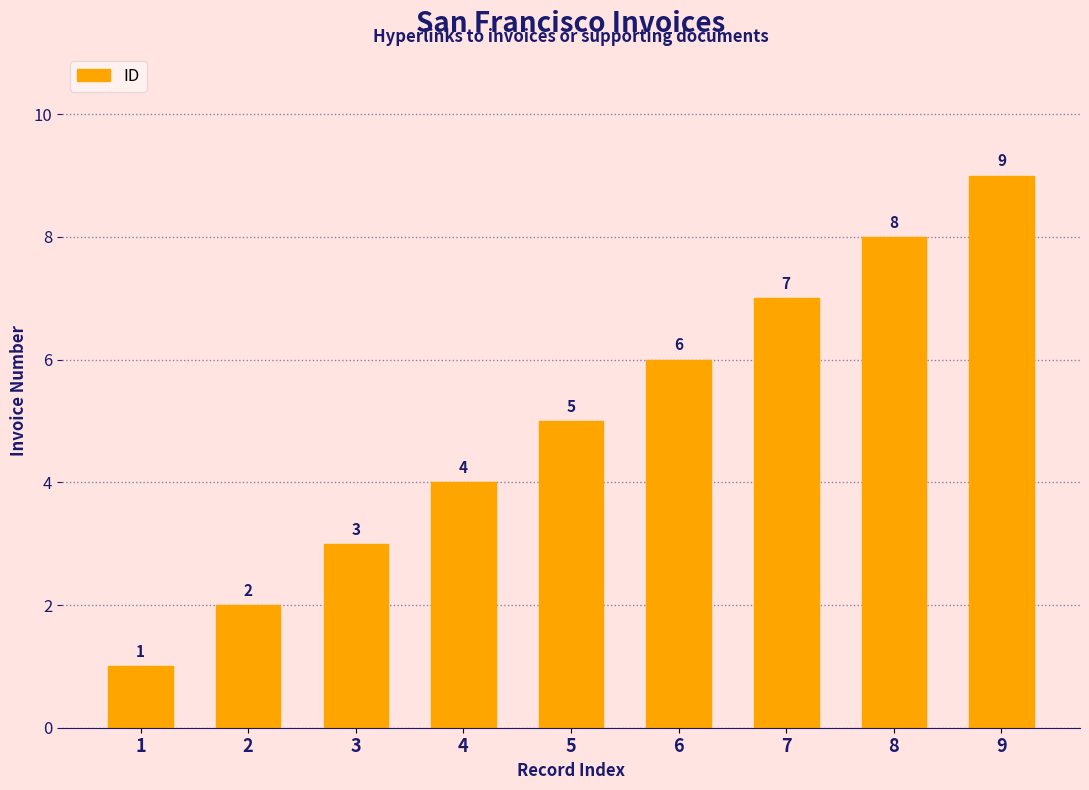

Which category has the highest value across all series?

9